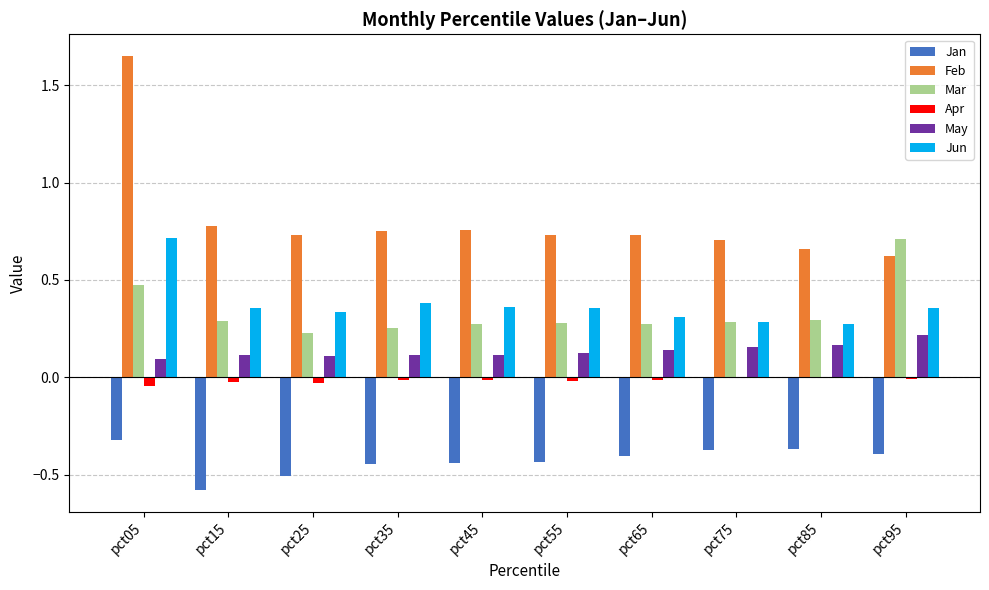

Does the chart contain stacked bars?

No